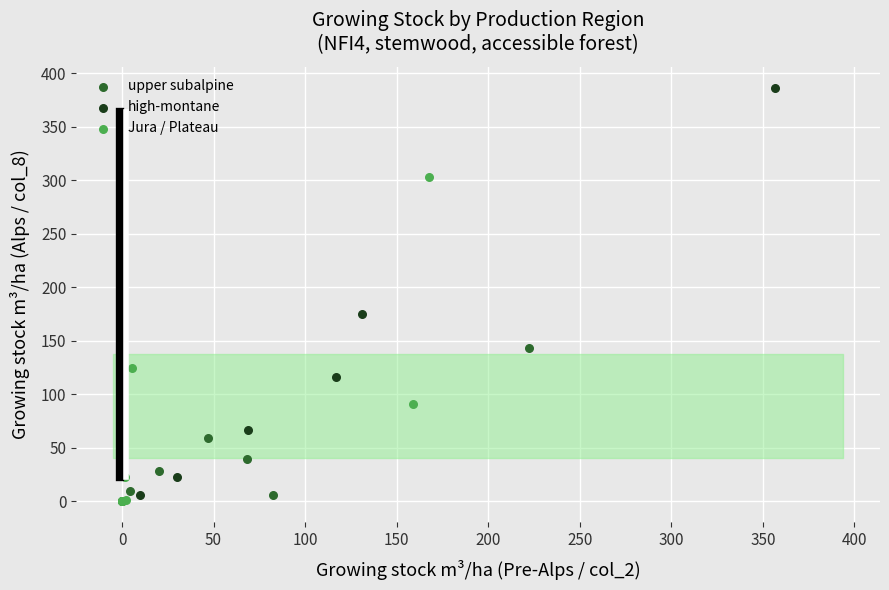

Which series has the widest spread of Y values?

high-montane